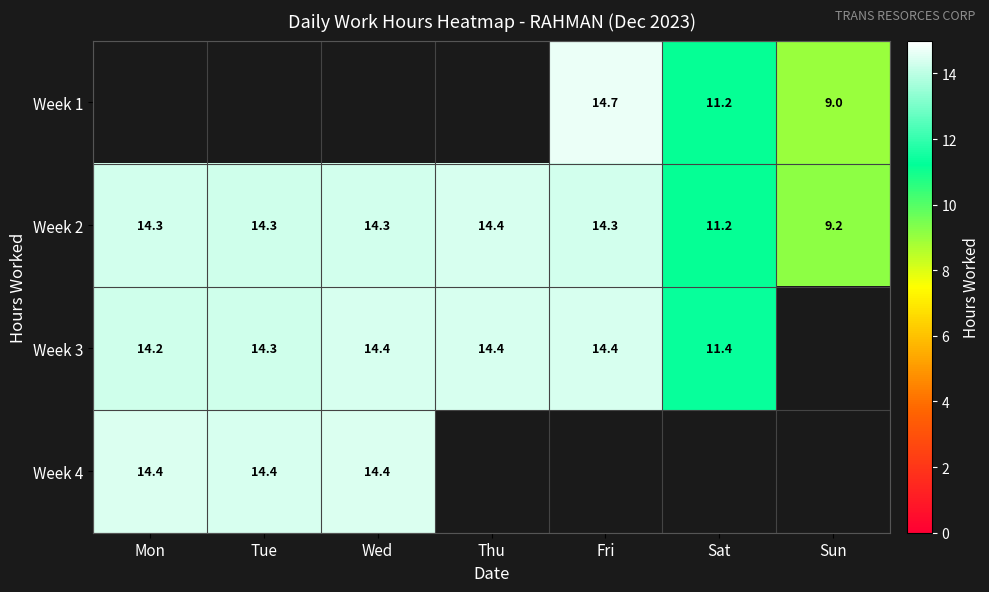

True or false: Week 3 has a value of 14.4 at Wed.

True